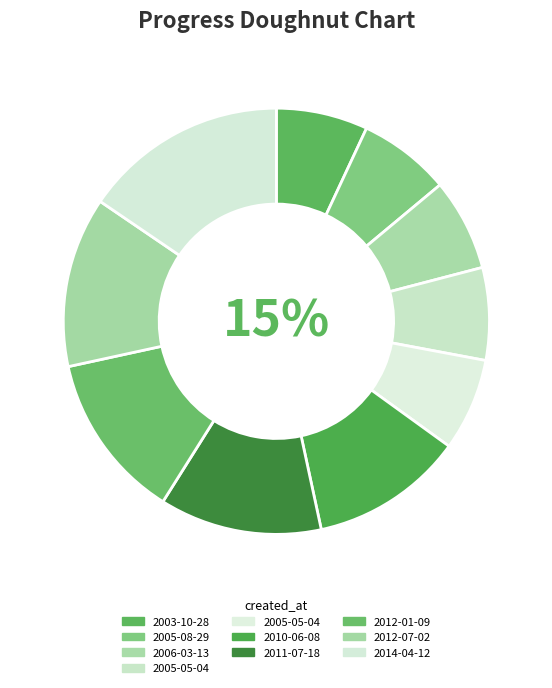

To the nearest percent, what is the difference between the 2006-03-13 and 2014-04-12 slice percentages?

9%